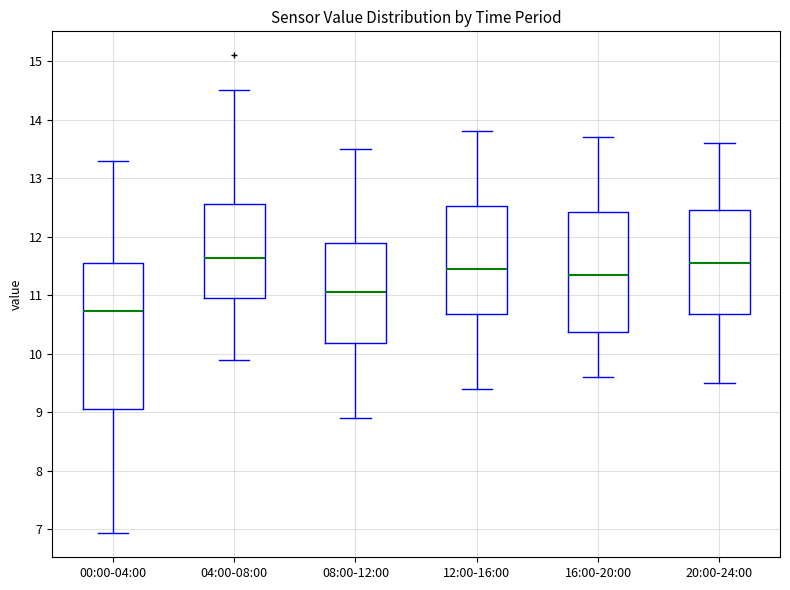

Where is the lower edge of the box for 12:00-16:00 on the y-axis? The values are not printed on the chart, so give them approximately, as read against the axis.

10.7